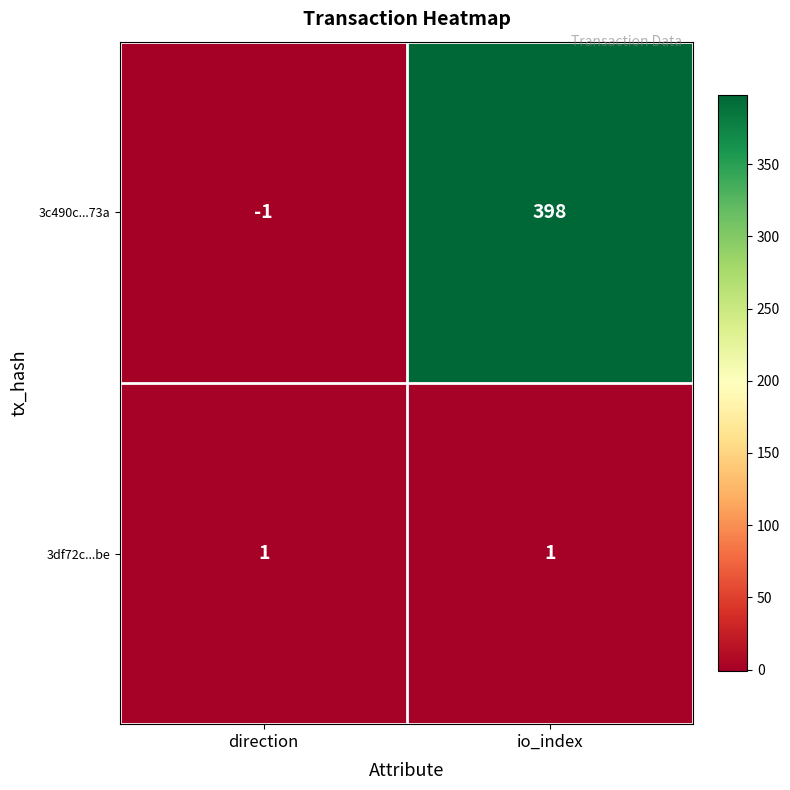

Reading left to right, transcribe all the data shown in this chart.

3c490c...73a: direction=-1	io_index=398
3df72c...be: direction=1	io_index=1